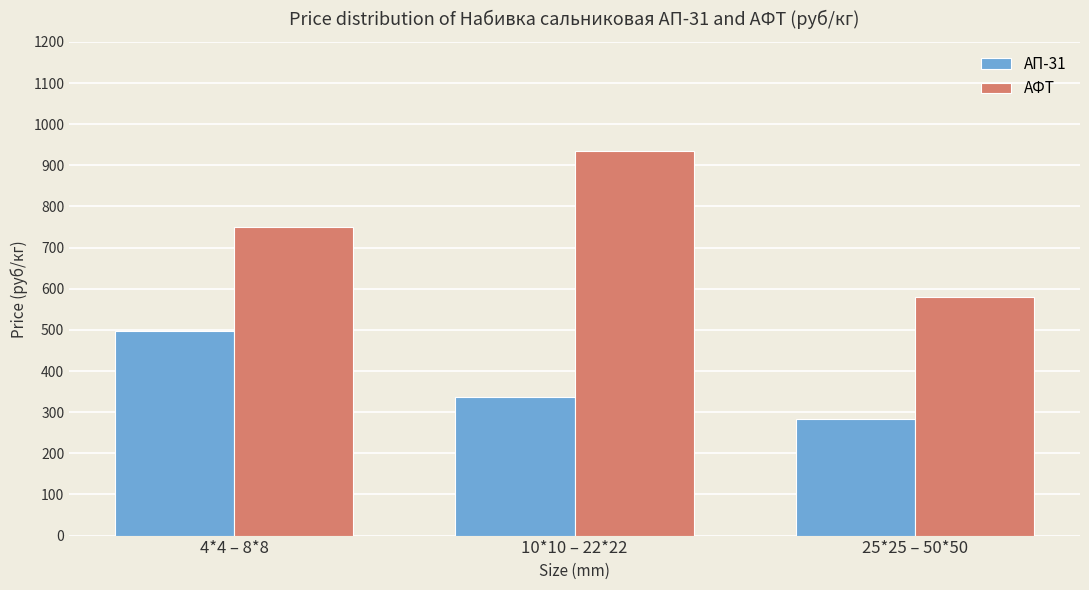

Which series changed the most between 10*10 – 22*22 and 25*25 – 50*50?

АФТ